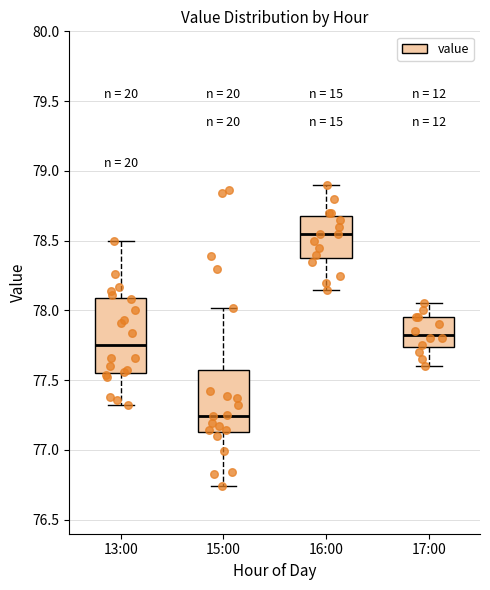

Where does the lower whisker of the box for 16:00 end on the y-axis? The values are not printed on the chart, so give them approximately, as read against the axis.

78.15